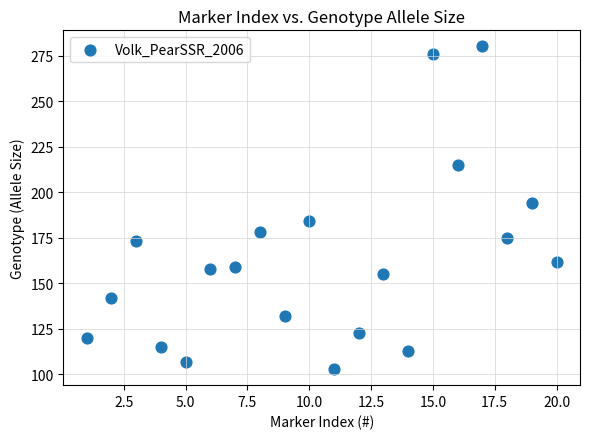

What Y value in the scatter plot is closest to 191?

194